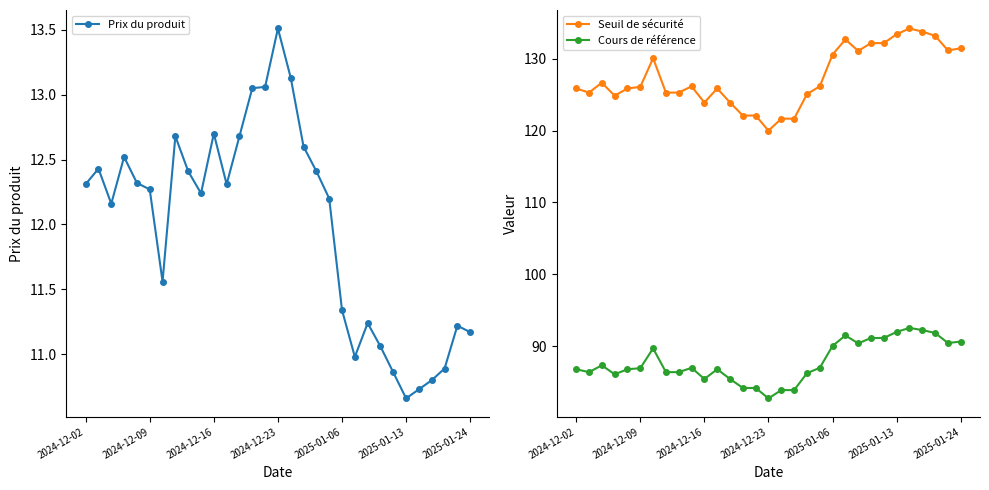

Reading right to left, what are all the values shown in this chart?

Prix du produit: 11.2	11.2	10.9	10.8	10.7	10.7	10.9	11.1	11.2	11.0	11.3	12.2	12.4	12.6	13.1	13.5	13.1	13.1	12.7	12.3	12.7	12.2	12.4	12.7	11.6	12.3	12.3	12.5	12.2	12.4	12.3
Seuil de sécurité: 131.4	131.2	133.2	133.8	134.2	133.4	132.2	132.2	131.1	132.7	130.6	126.2	125.1	121.7	121.7	120.0	122.1	122.1	123.9	125.9	123.9	126.2	125.3	125.3	130.1	126.1	125.9	124.8	126.7	125.3	125.9
Cours de référence: 90.7	90.5	91.8	92.2	92.5	92.0	91.2	91.2	90.4	91.5	90.0	87.0	86.2	83.9	83.9	82.8	84.2	84.2	85.5	86.8	85.5	87.0	86.4	86.4	89.7	87.0	86.8	86.1	87.3	86.4	86.8